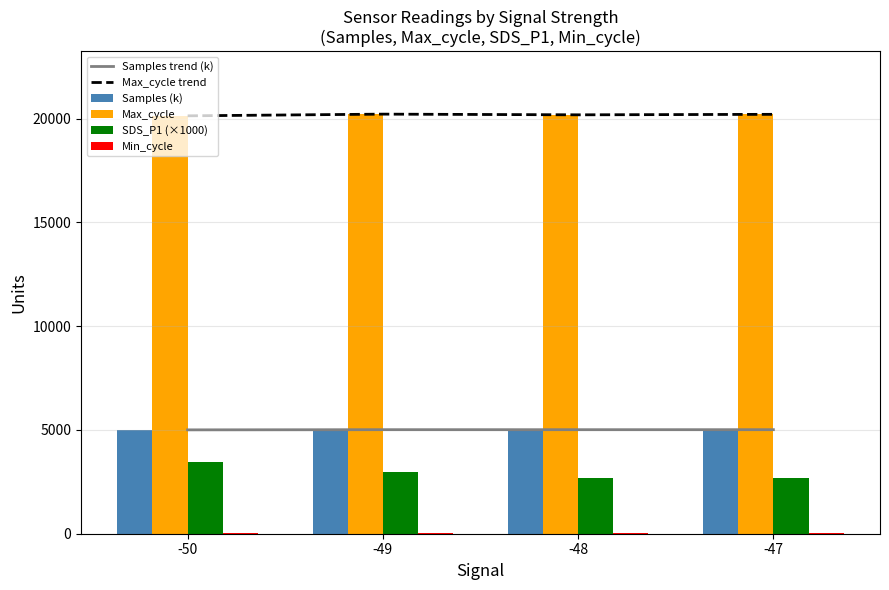

What is the sum of the SDS_P1 (×1000) values at -50 and -49?

6450.8